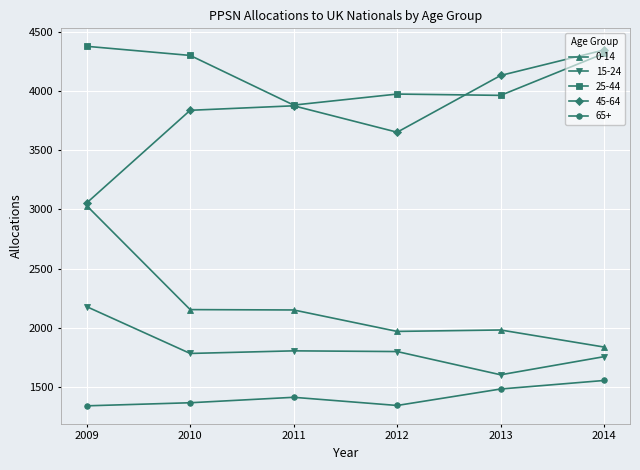

What is the smallest value displayed?

1343